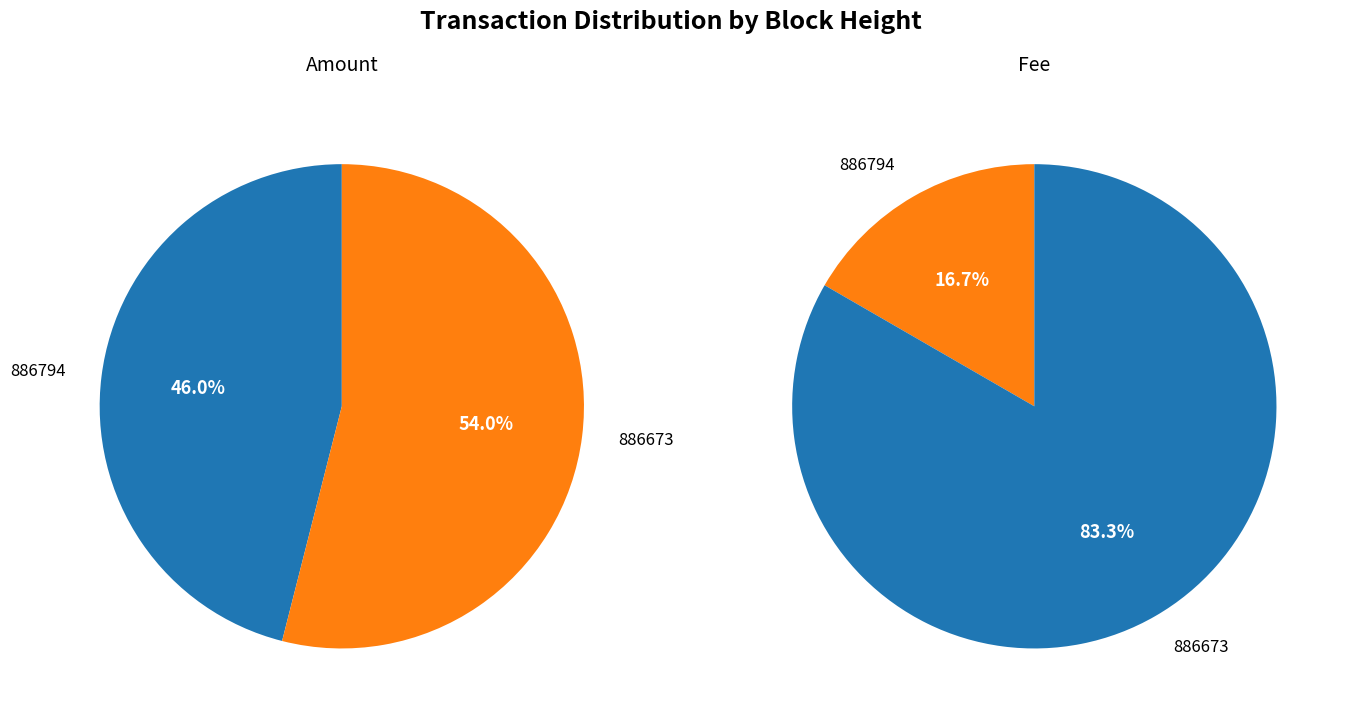

Is the sum of 886673 and 886794 greater than half?

Yes